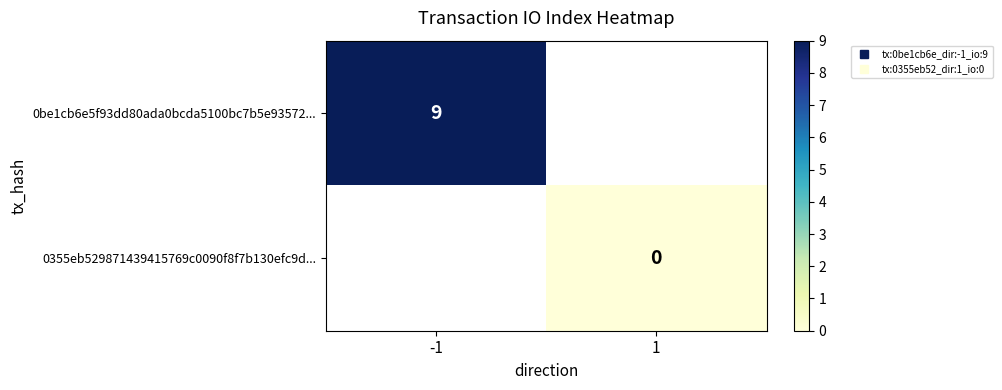

Rank the series by their maximum value, from highest to lowest.

0be1cb6e5f93dd80ada0bcda5100bc7b5e93572..., 0355eb529871439415769c0090f8f7b130efc9d...